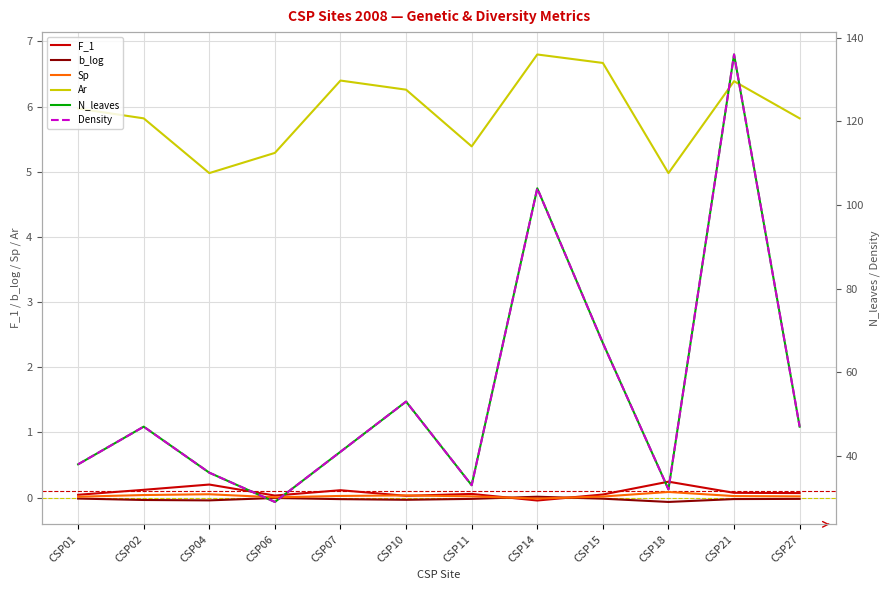

How many interior local peaks does the N_leaves series have?

4